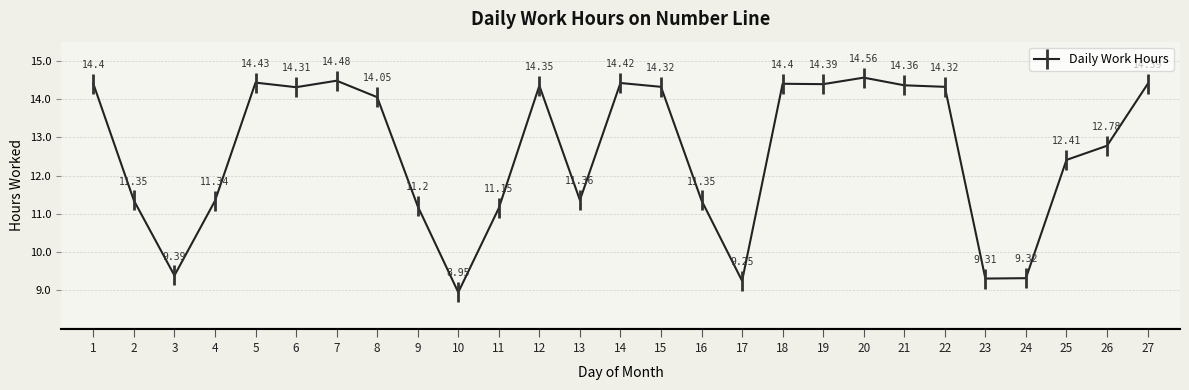

What is the change in value from 17 to 27?

+5.1